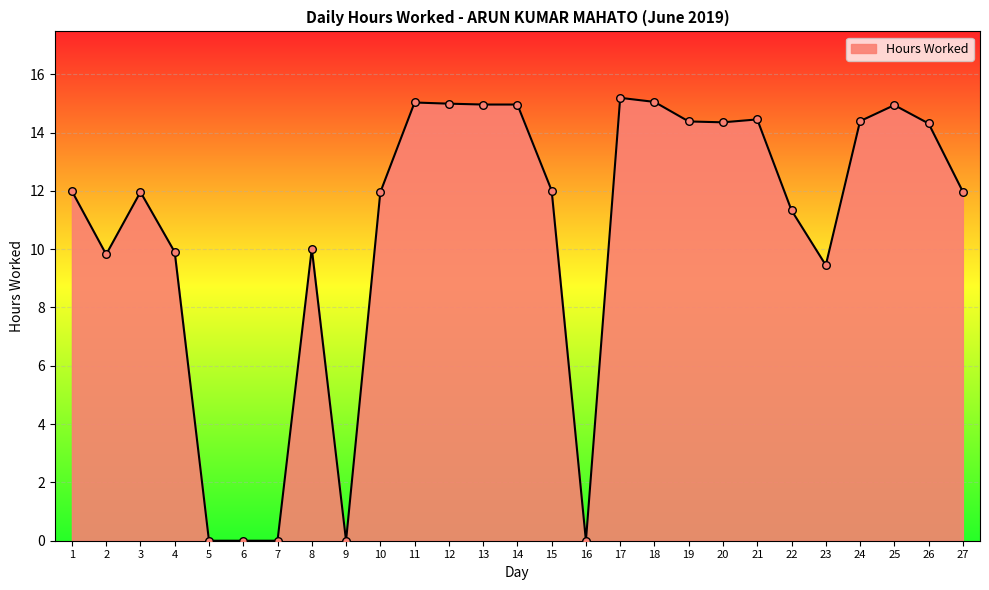

Approximately how many times larger is the value at 2 compared to 24?

0.7